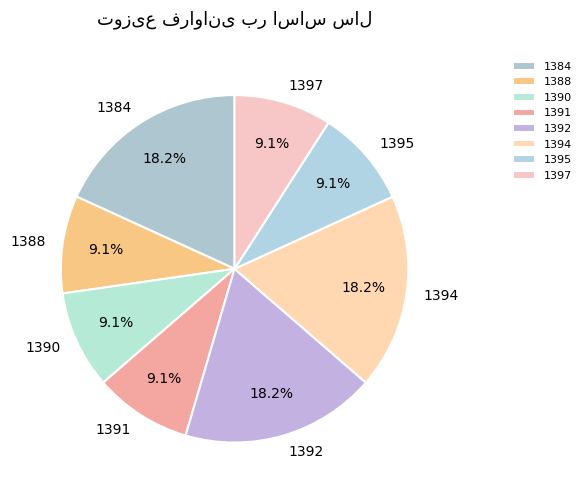

Combined, what portion of the pie is 1391 and 1390?

18.2%